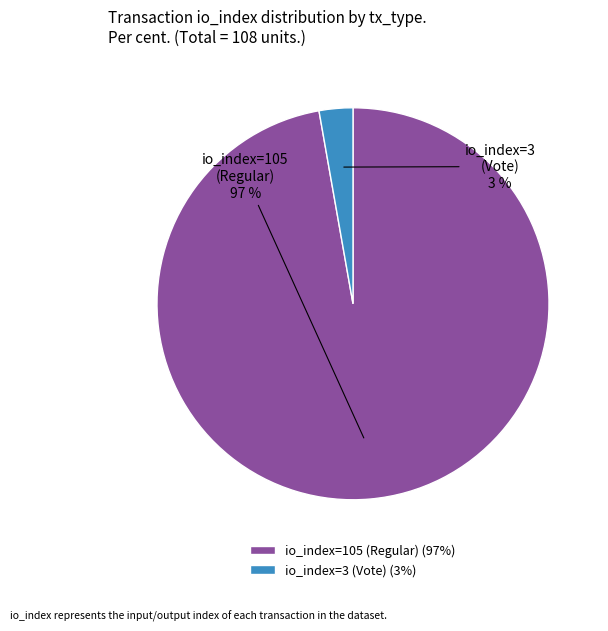

How many segments does this pie chart have?

2